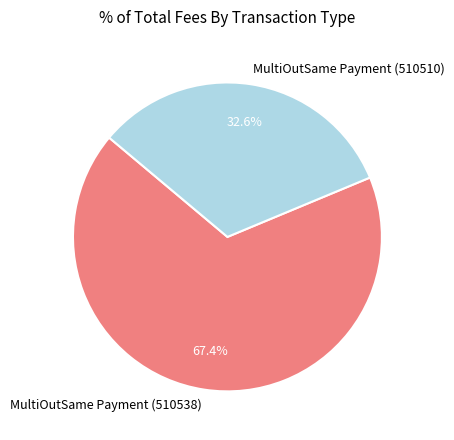

Is MultiOutSame Payment (510538) the majority of the pie?

Yes